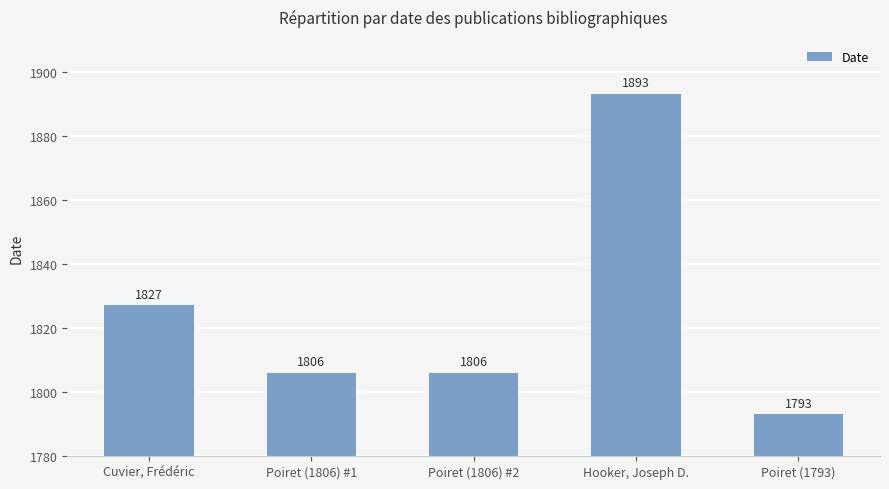

What is the label of the 2nd bar from the right?

Hooker, Joseph D.